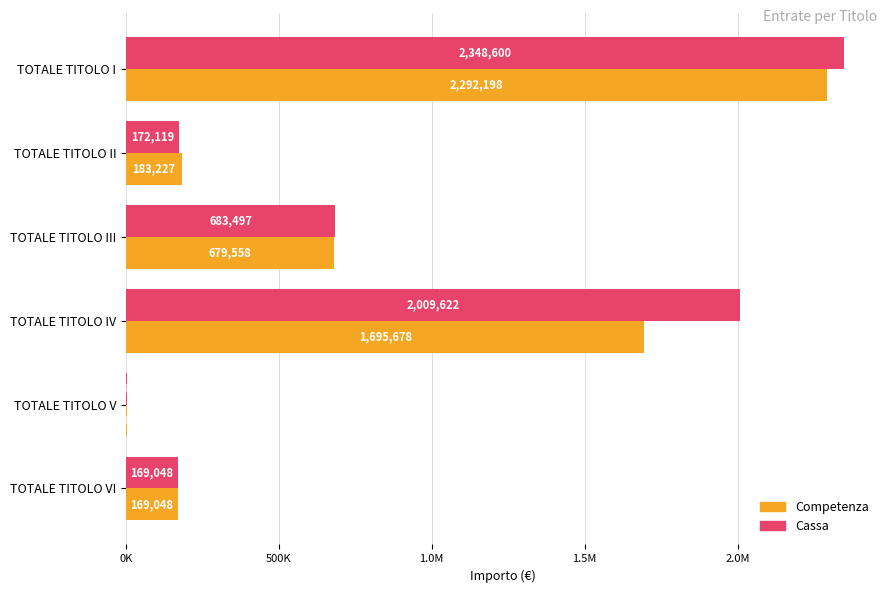

What is the sum of all Cassa values?

5387311.7